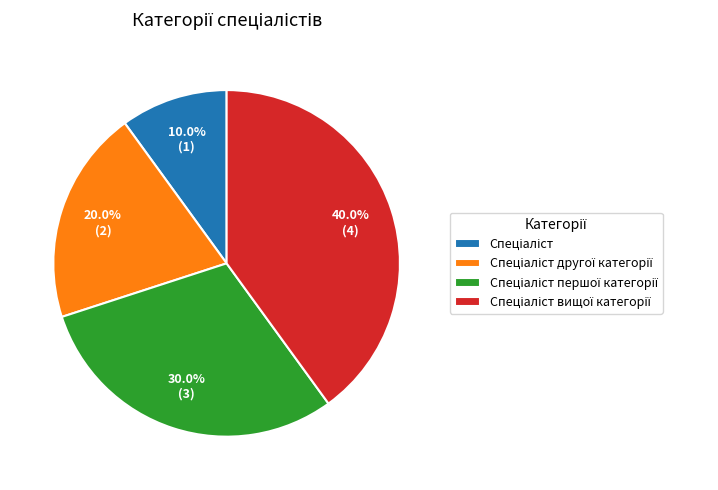

Is there any slice that represents more than half of the pie?

No